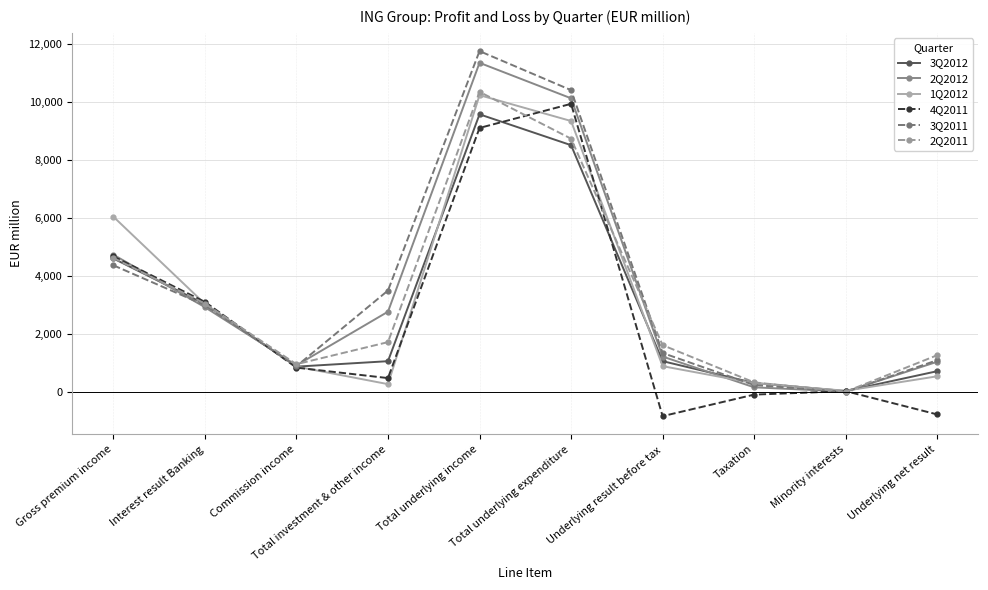

What is the average value of the 1Q2012 series?

3162